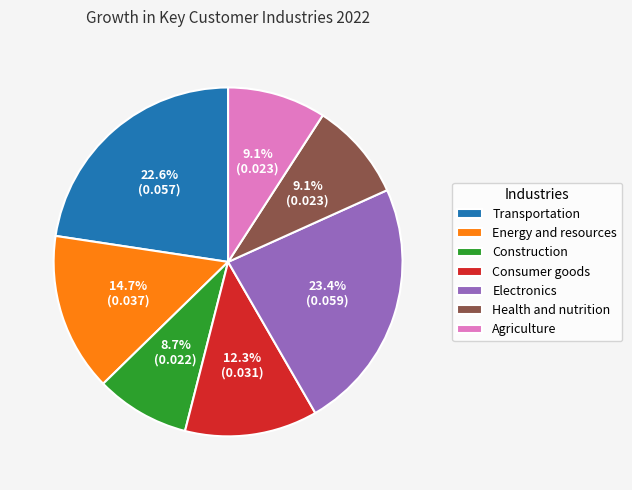

Is there any slice that represents more than half of the pie?

No